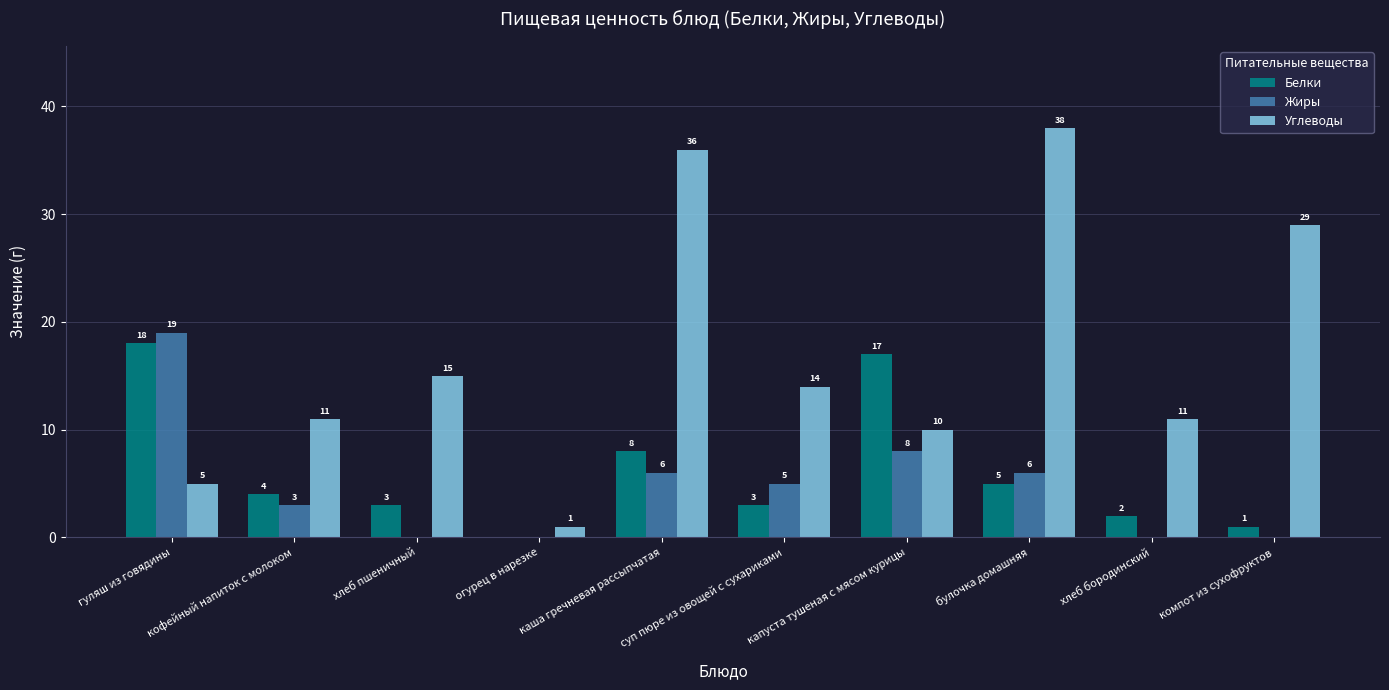

Is the value of Жиры at гуляш из говядины greater than the value of Белки at суп пюре из овощей с сухариками?

Yes